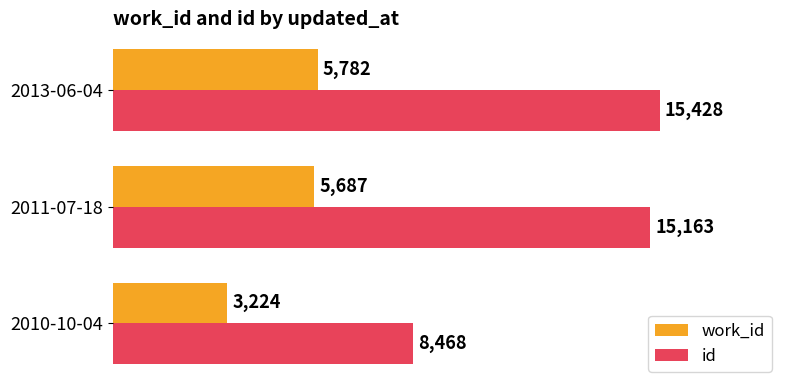

How many data points does each series have?

3